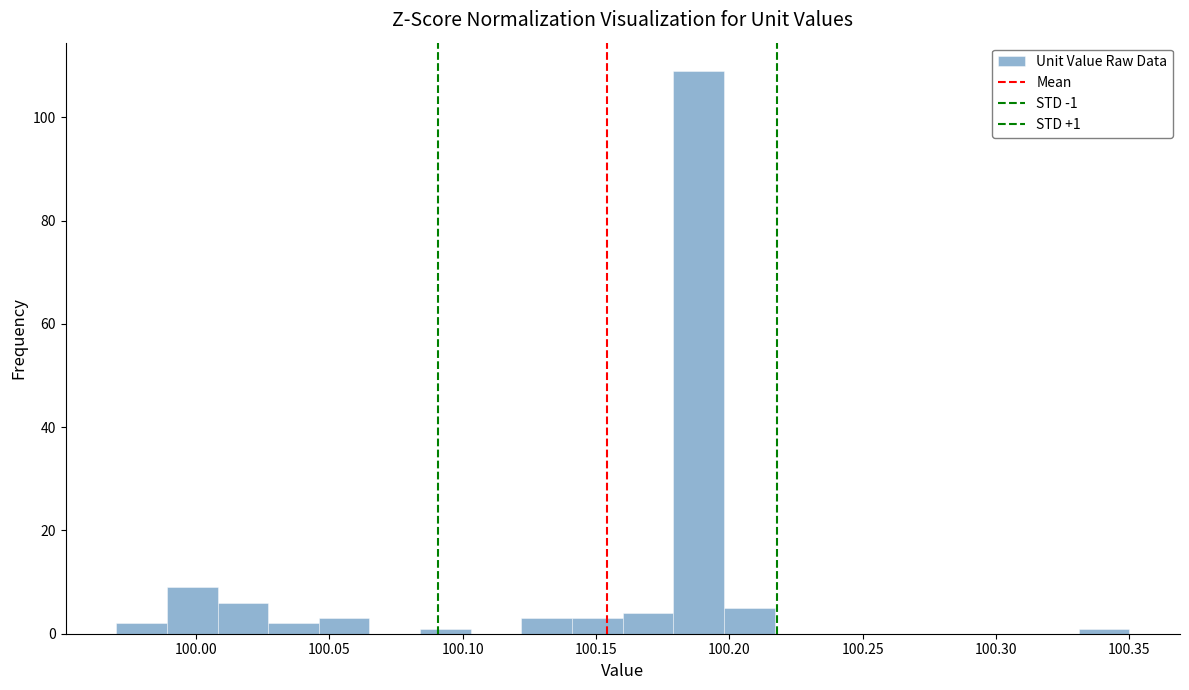

Around what value on the x-axis is the tallest bar? Give the approximate position of its centre, as read against the axis.

100.190